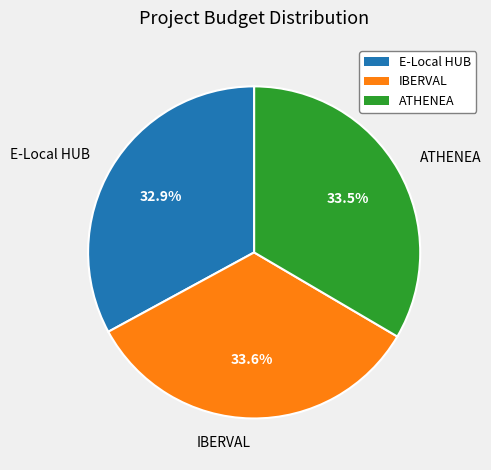

Is there any slice that represents more than half of the pie?

No